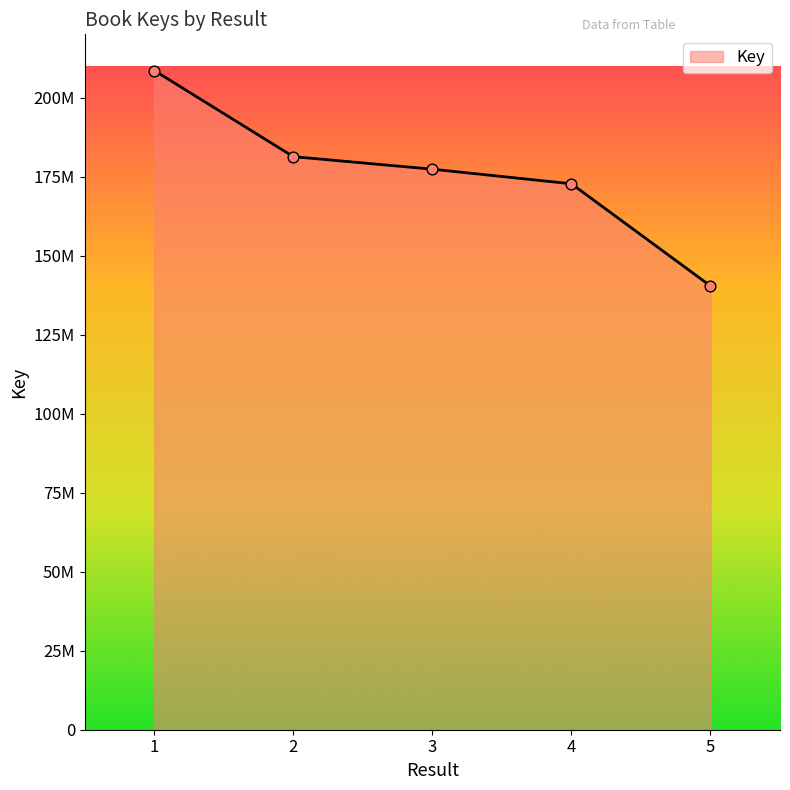

Approximately how many times larger is the value at 1 compared to 3?

1.2